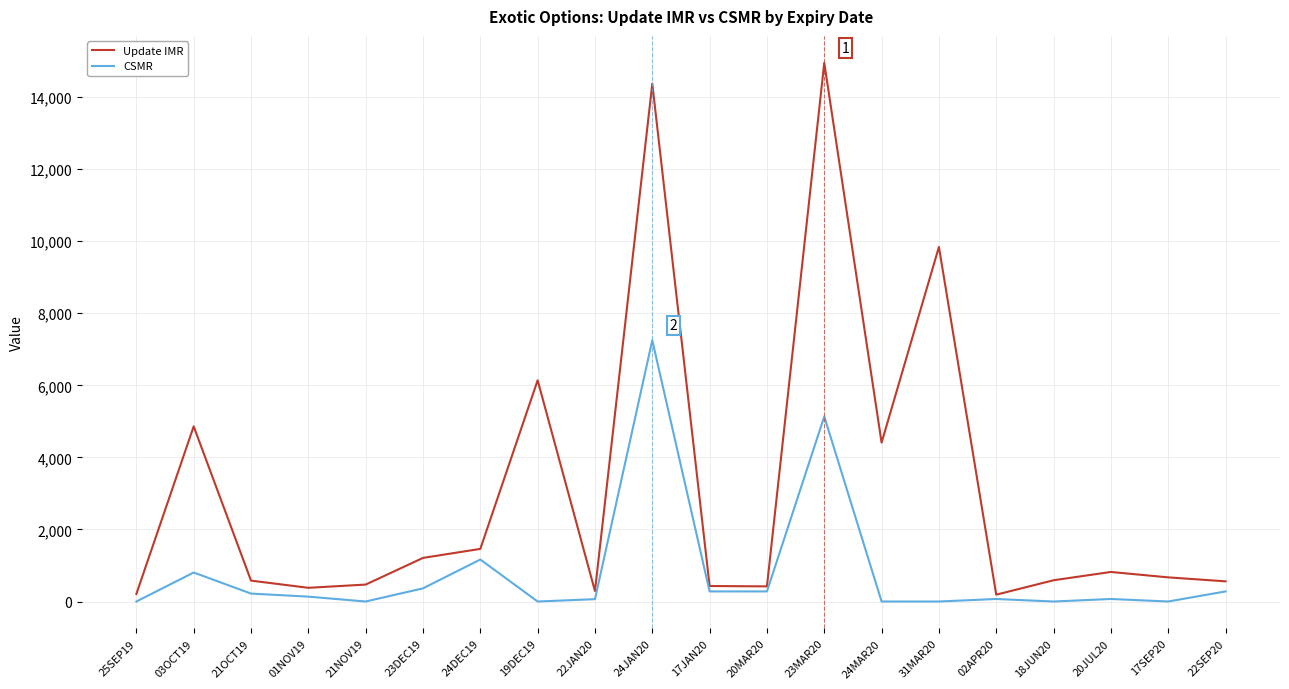

Which series has the largest range (max minus min)?

Update IMR